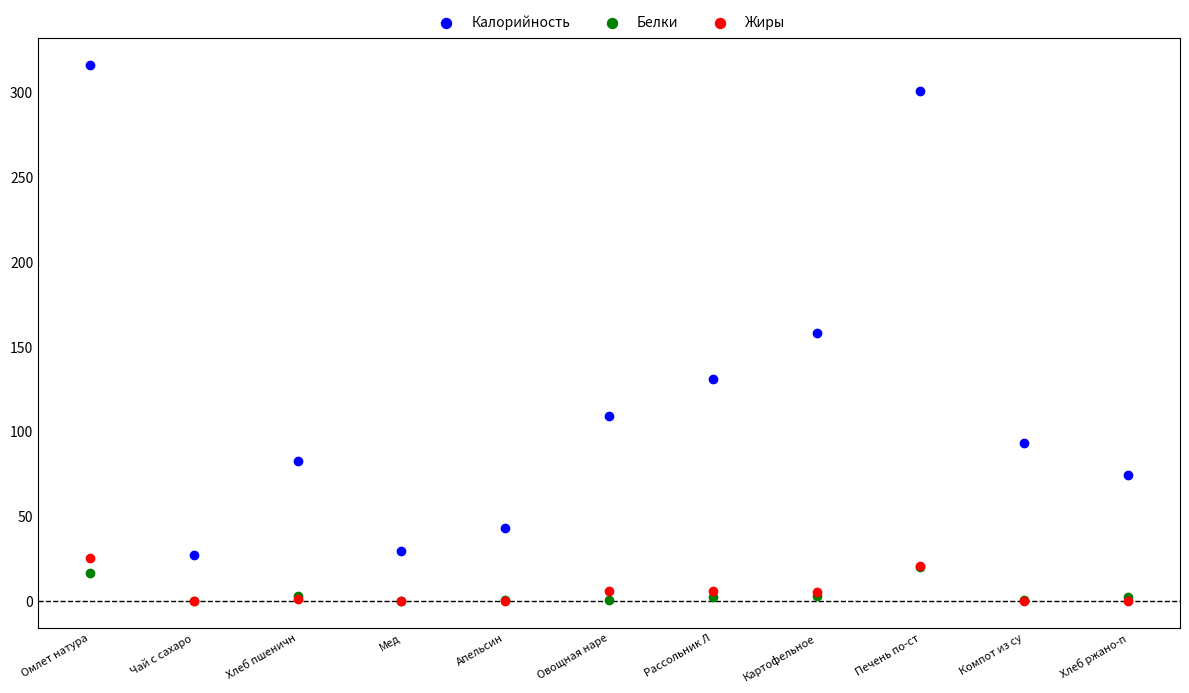

In the Калорийность series, what Y value is closest to 171?

158.3